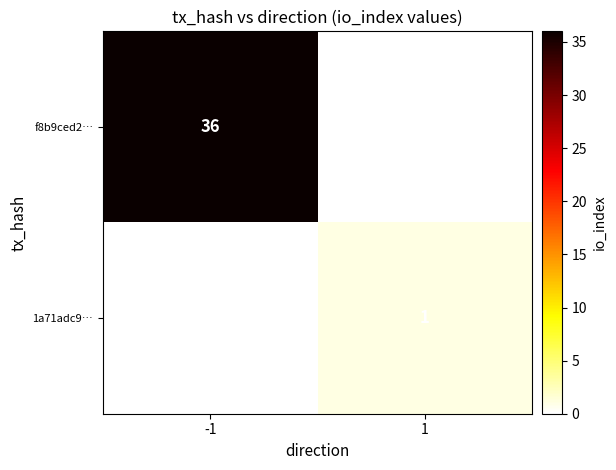

At which category does the chart reach its minimum across all series?

1